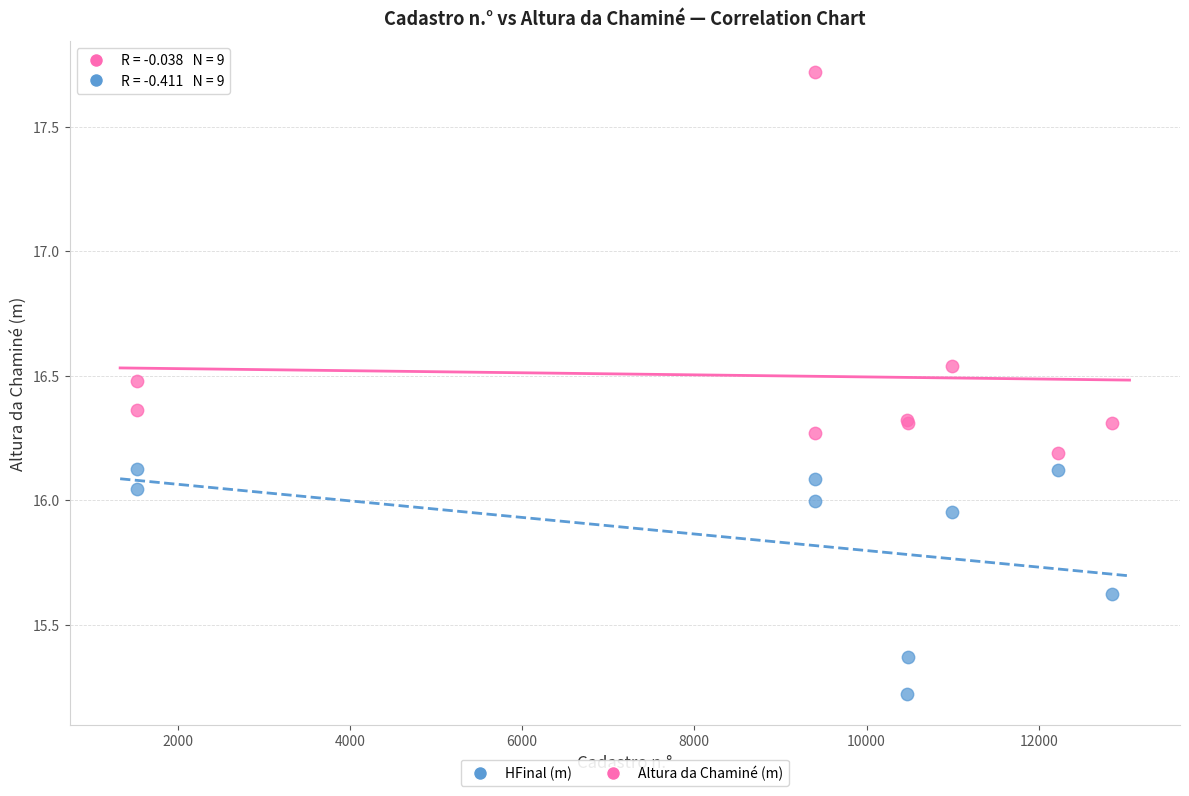

Which series reaches the minimum Y coordinate?

HFinal (m)